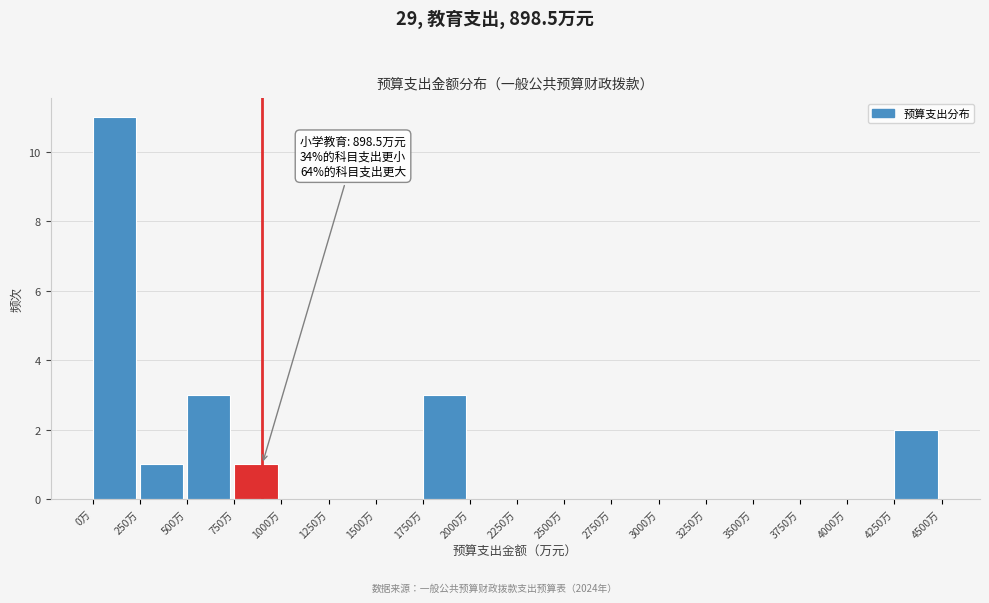

Which range on the x-axis has the tallest bar?

0 to 250